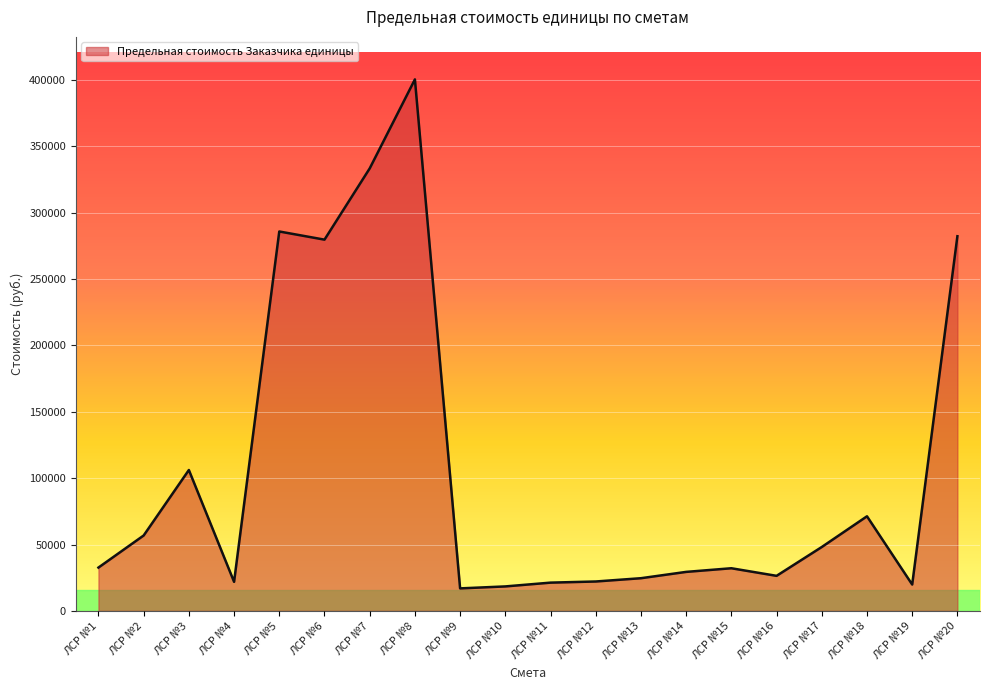

How many categories are shown in the chart?

20